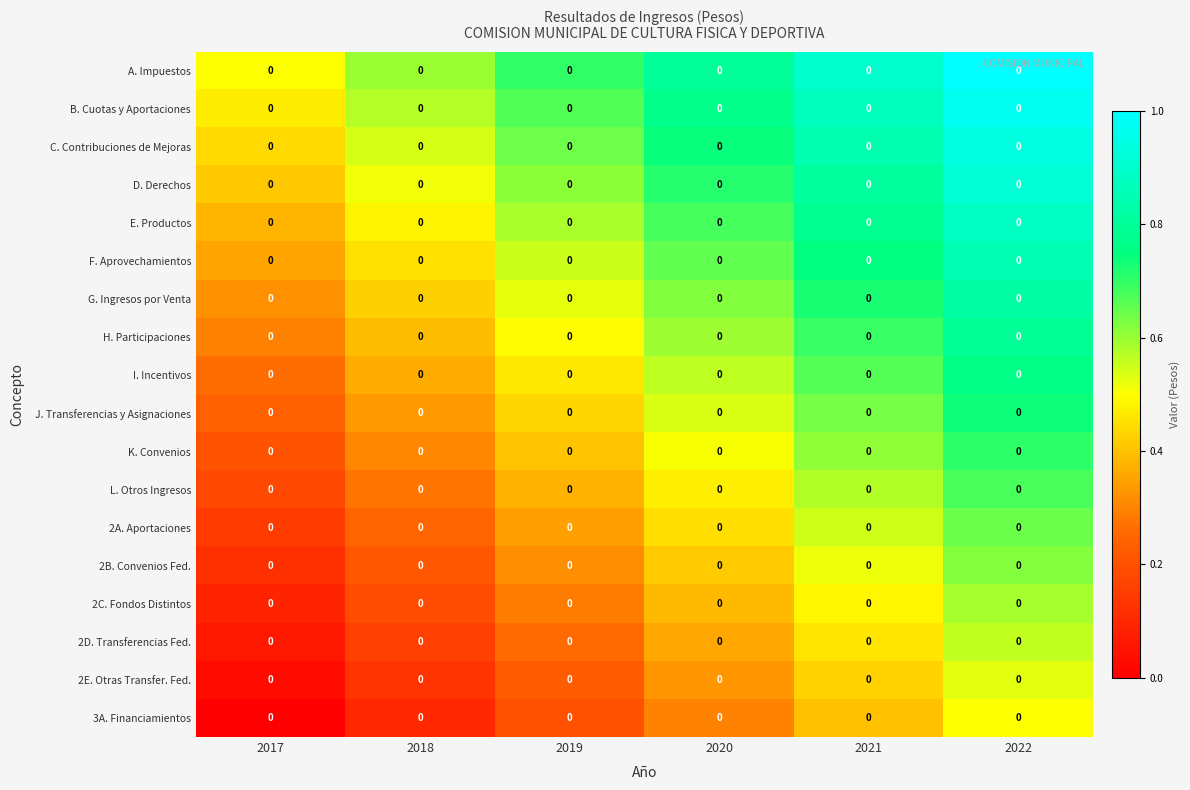

Which label corresponds to the largest value in the chart?

2022